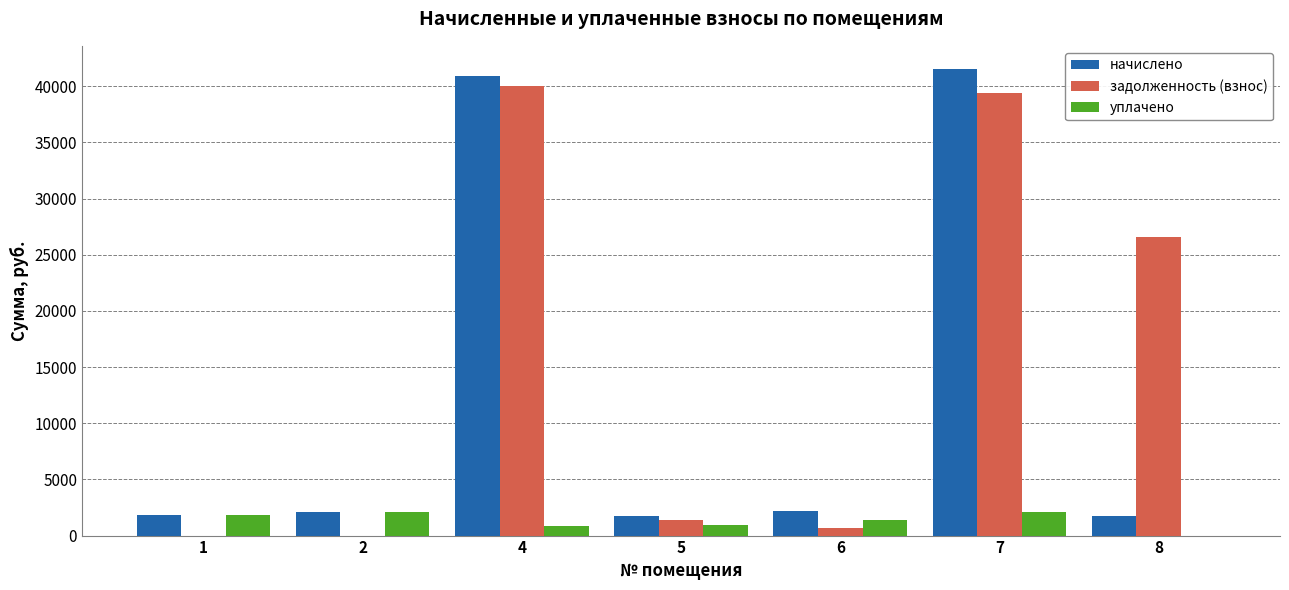

Between 6 and 7, which series saw the biggest shift?

начислено